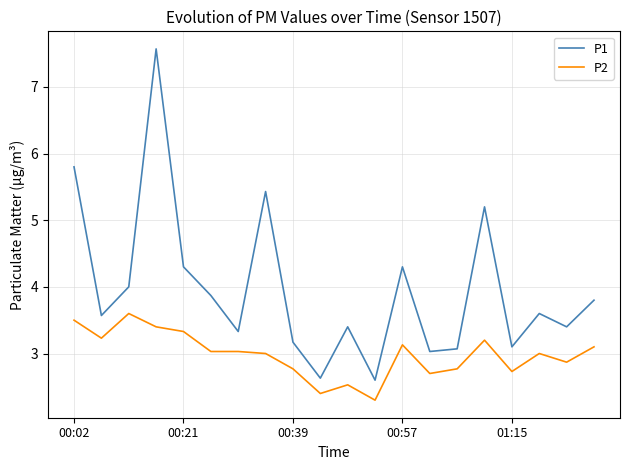

In P1, how many points are higher than both neighbors (excluding endpoints)?

6